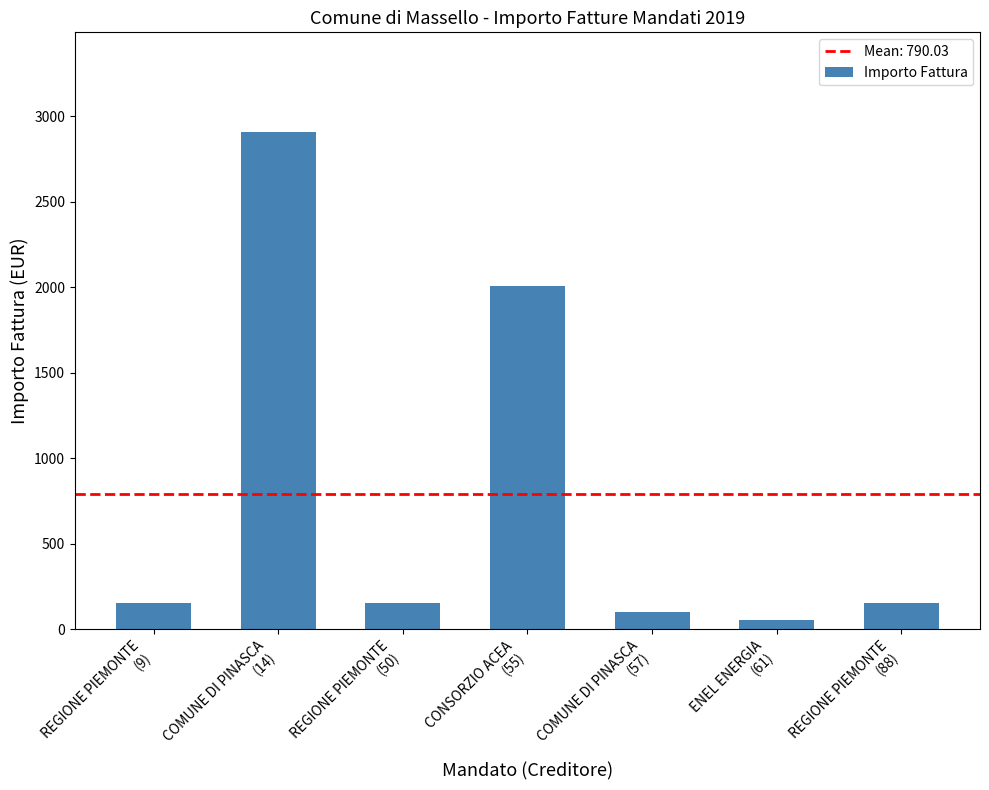

What is the greatest value displayed?

2907.7